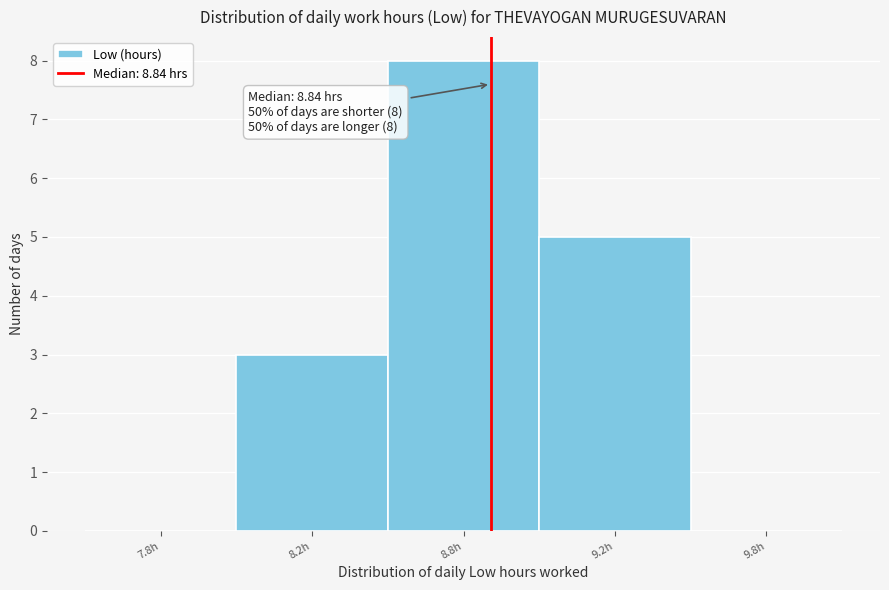

Reading left to right, what are all the values shown in this chart?

7.8h=0	8.2h=3	8.8h=8	9.2h=5	9.8h=0